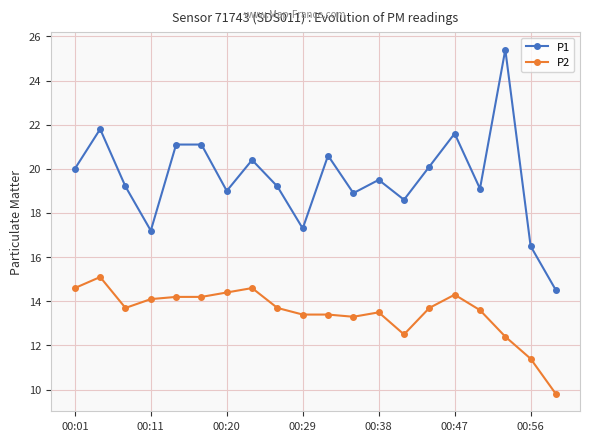

In P1, how many points are lower than both neighbors (excluding endpoints)?

6